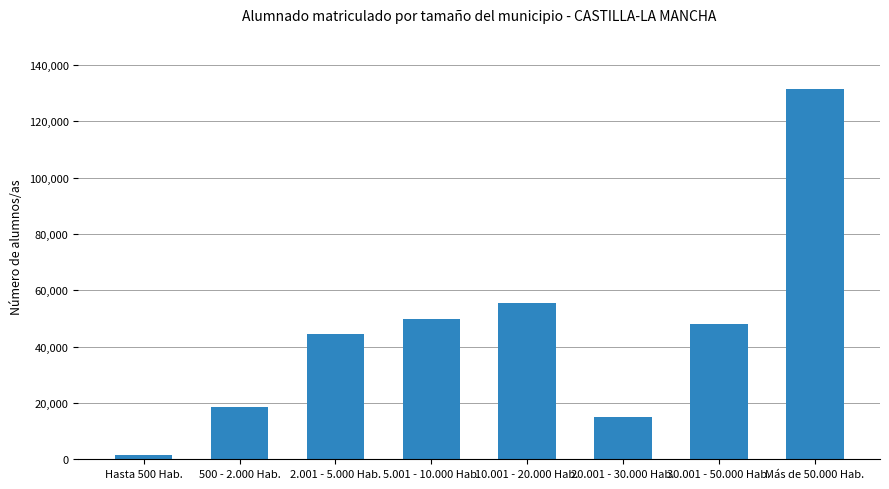

What value does the data have at 500 - 2.000 Hab., to the nearest 10?

18580